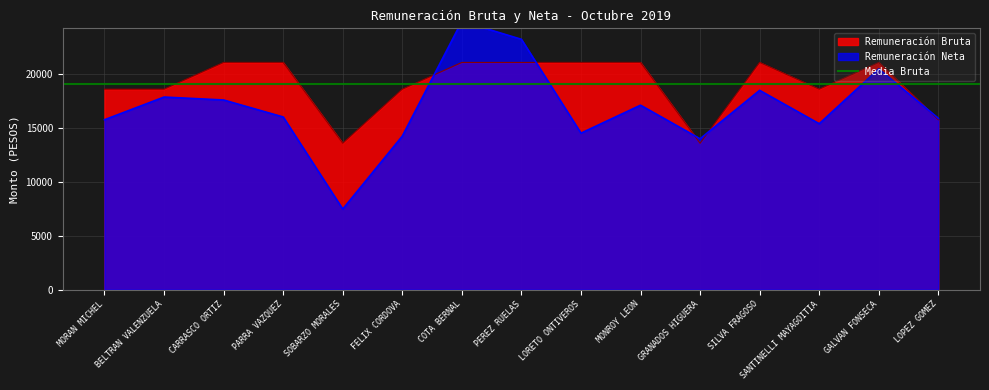

How many interior local peaks does the Remuneración Neta series have?

5